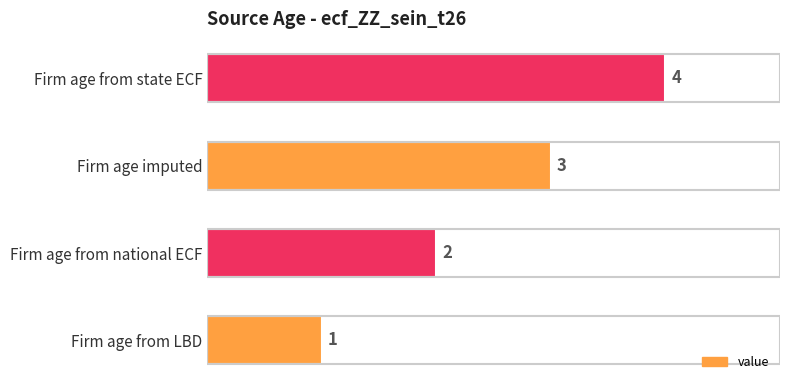

True or false: the data shows 1 at Firm age from LBD.

True